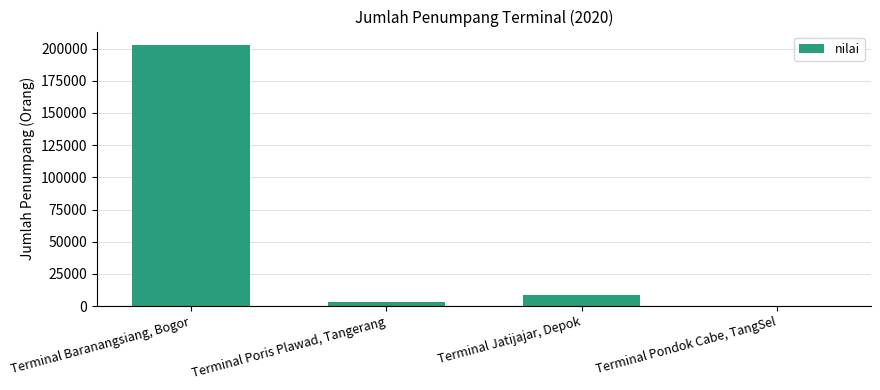

What is the greatest value displayed?

203055